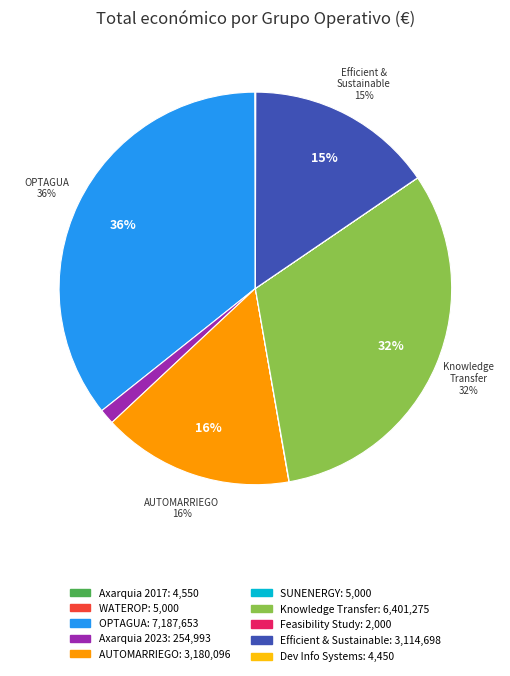

To the nearest percent, what is the difference between the largest and smallest slice percentages?

36%